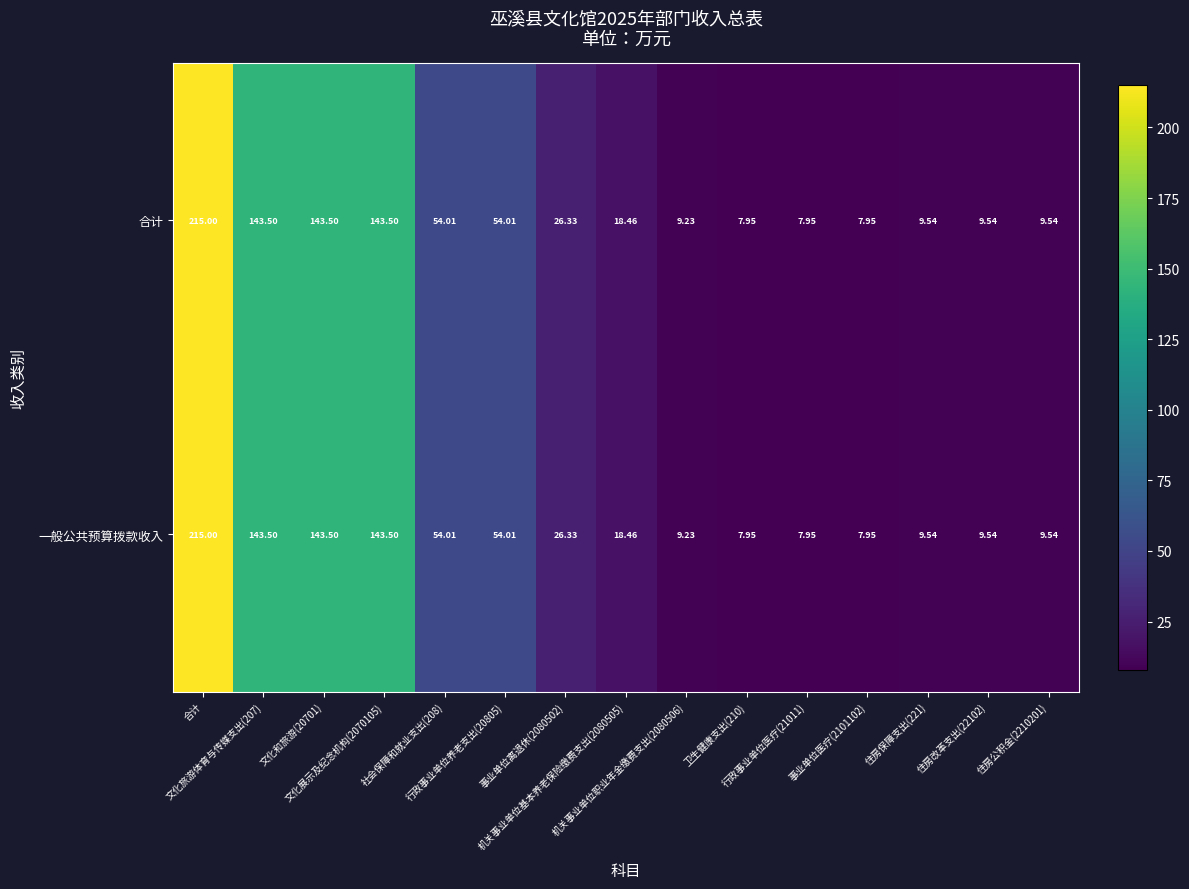

True or false: 一般公共预算拨款收入 has a value of 15.1 at 机关事业单位职业年金缴费支出(2080506).

False